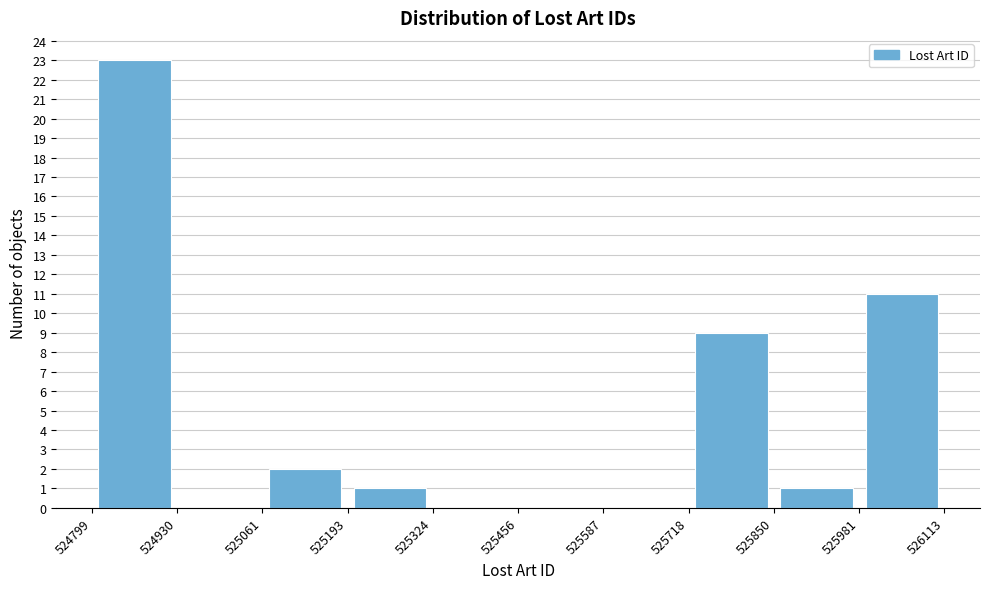

Which range on the x-axis has the tallest bar?

524799 to 524930